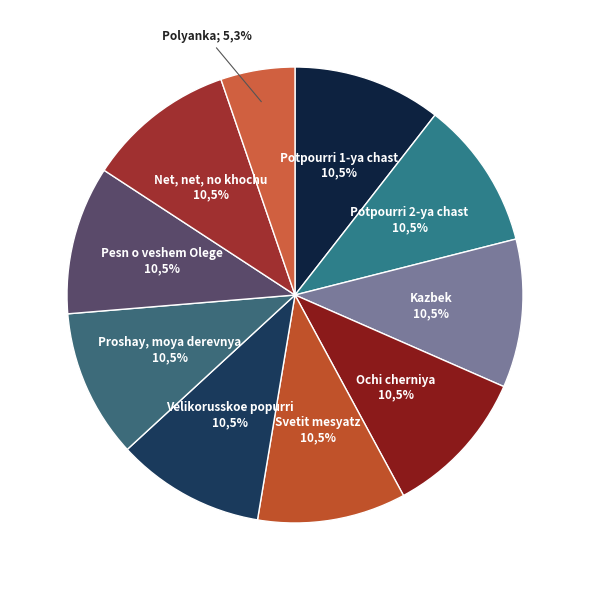

The Svetit mesyatz slice represents 11% of the pie. True or false?

True